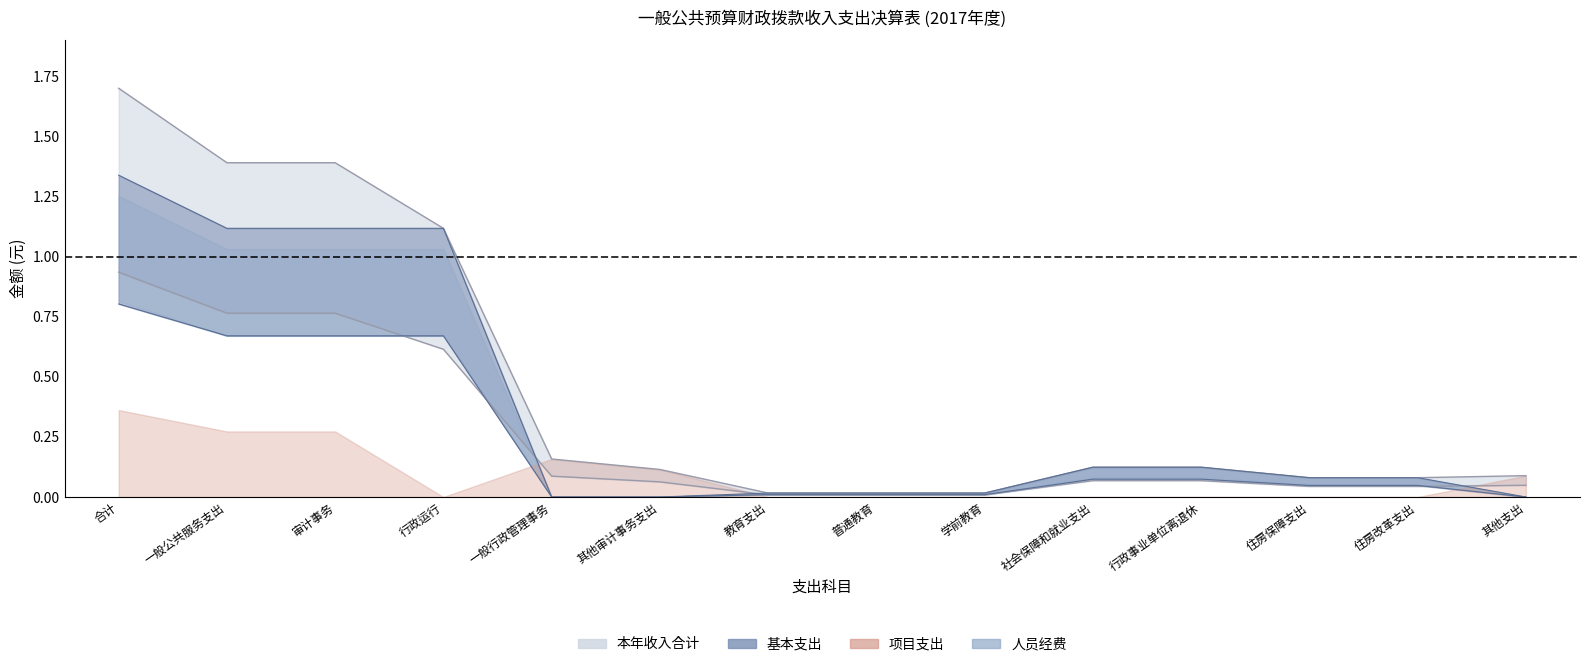

What is the difference between the maximum and minimum values in the 基本支出 series?

1.3